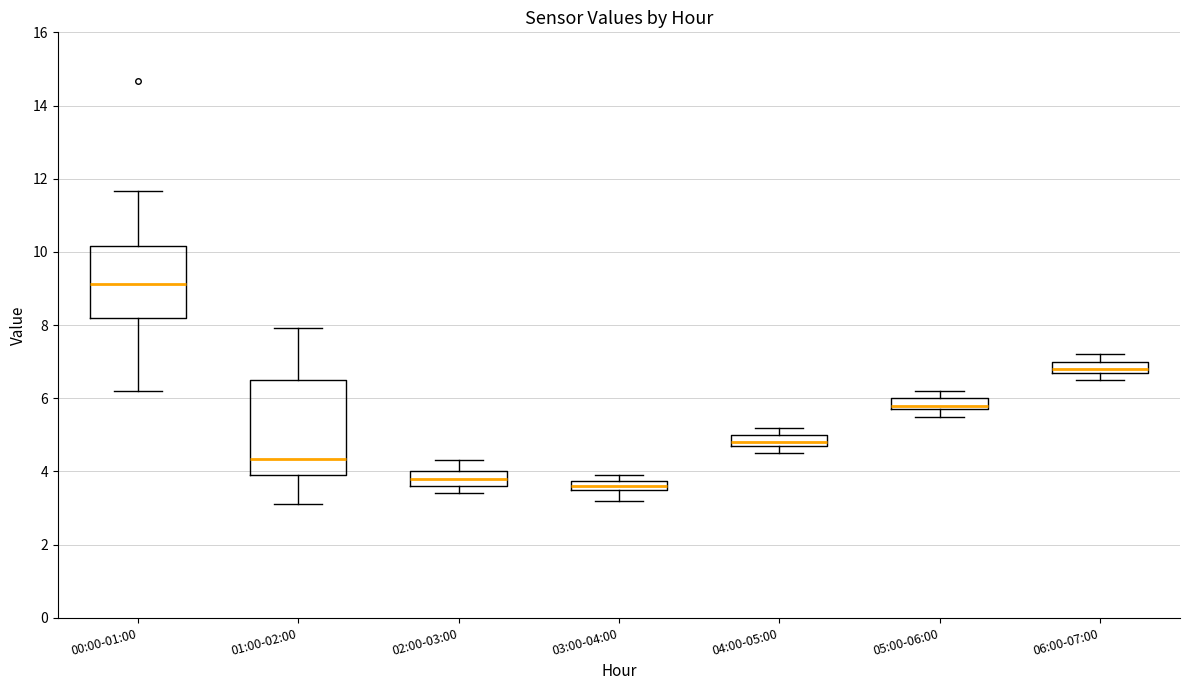

Which box's median line is the highest?

00:00-01:00